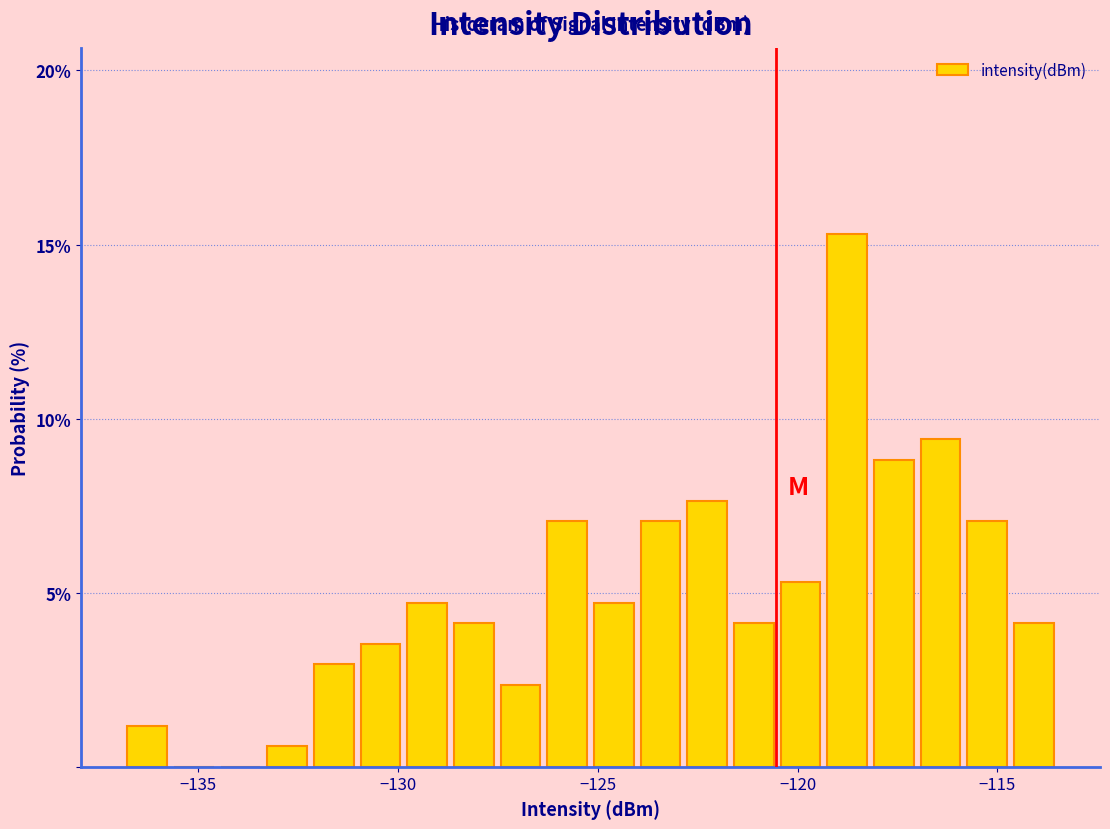

Read against the x-axis, roughly where is the centre of the tallest bar?

-119.0